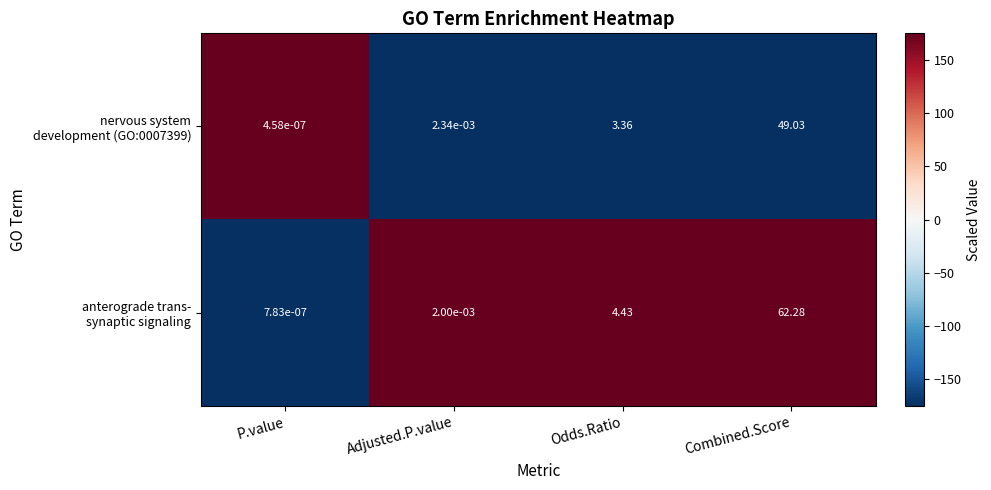

Count the number of categories in the chart.

4